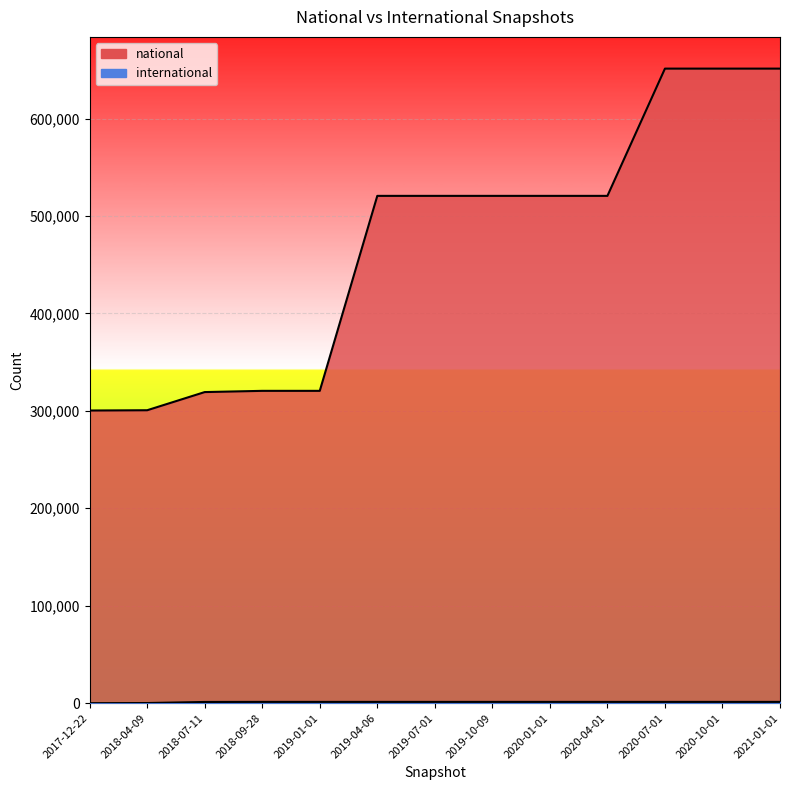

At how many categories does at least one series exceed 87603?

13